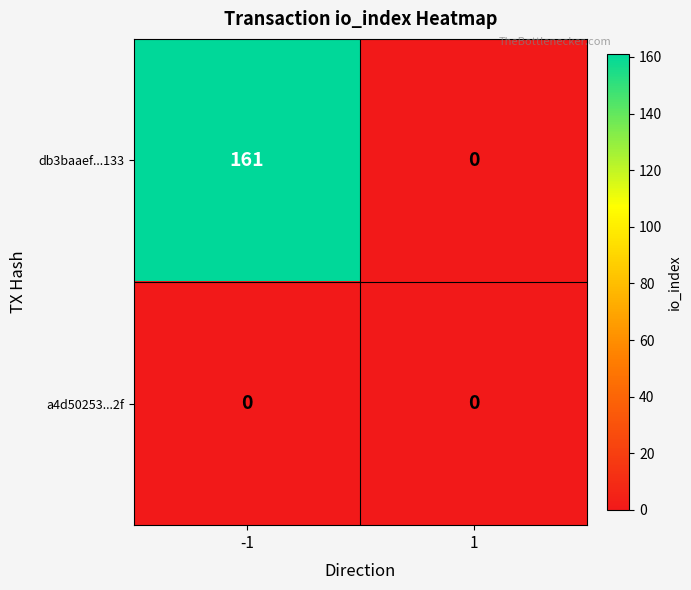

Reading left to right, extract all data points from this chart.

db3baaef...133: -1=161	1=0
a4d50253...2f: -1=0	1=0